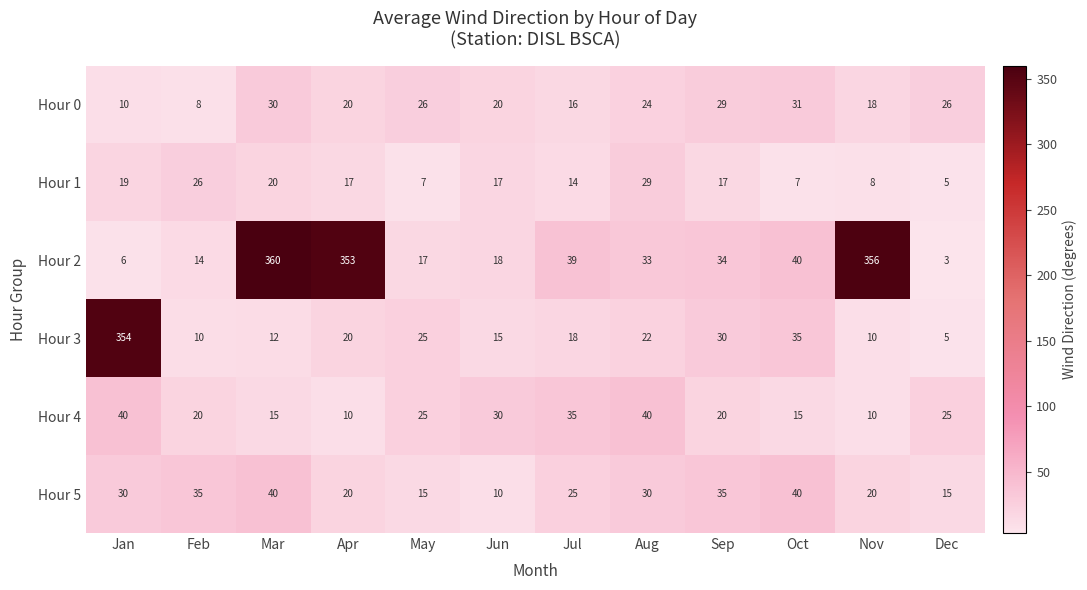

How many data points in Hour 5 are less than 30?

6